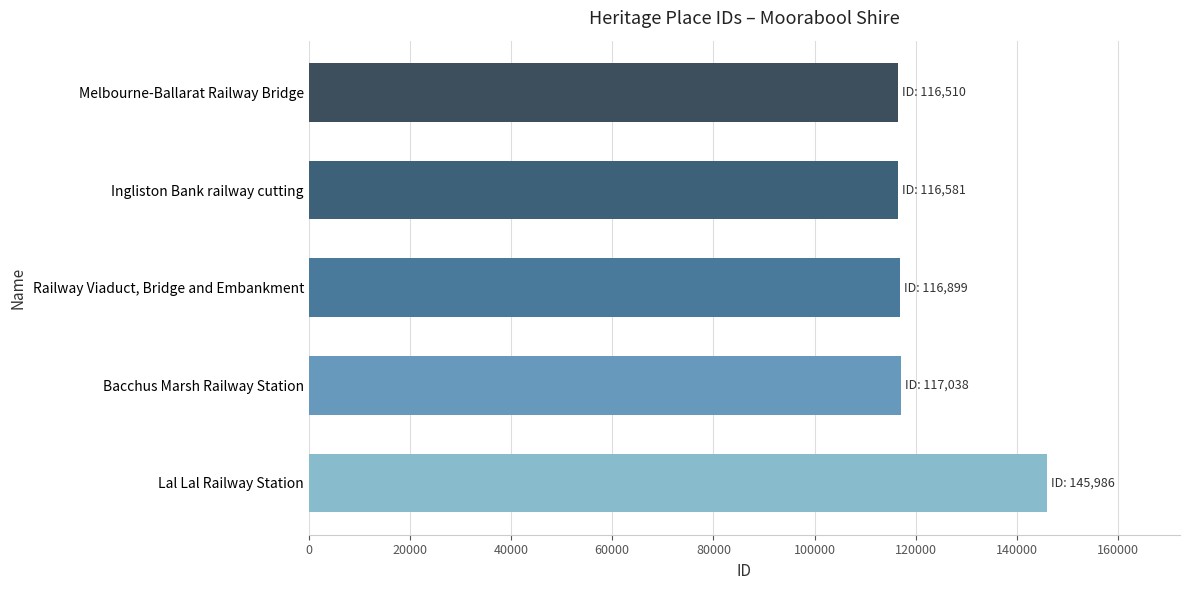

The chart shows a value of 117038 at Bacchus Marsh Railway Station. True or false?

True